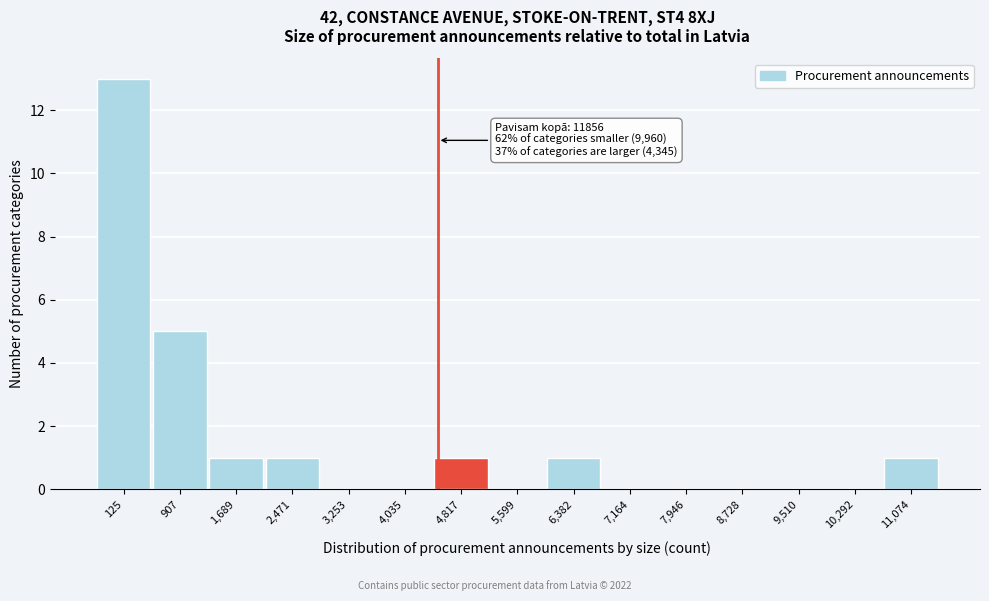

Reading right to left, what are all the values shown in this chart?

11,074=1	10,292=0	9,510=0	8,728=0	7,946=0	7,164=0	6,382=1	5,599=0	4,817=1	4,035=0	3,253=0	2,471=1	1,689=1	907=5	125=13